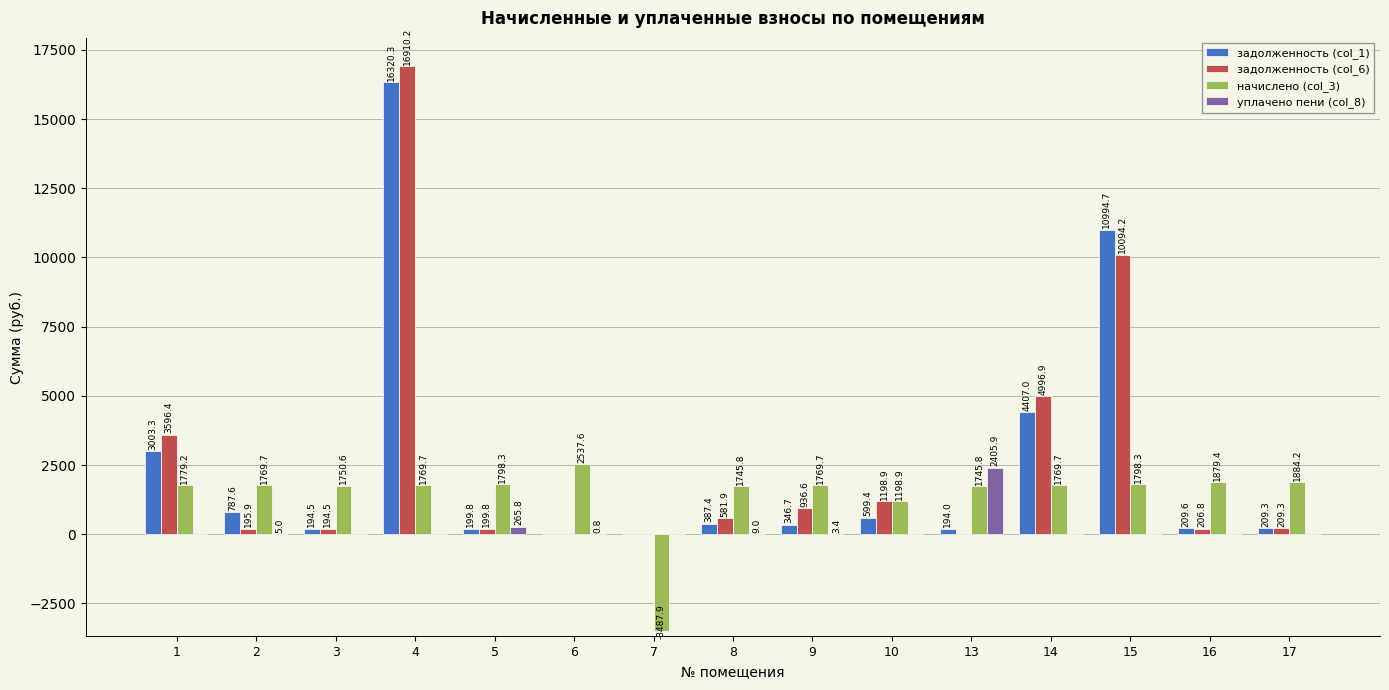

What is the maximum value for задолженность (col_1)?

16320.3